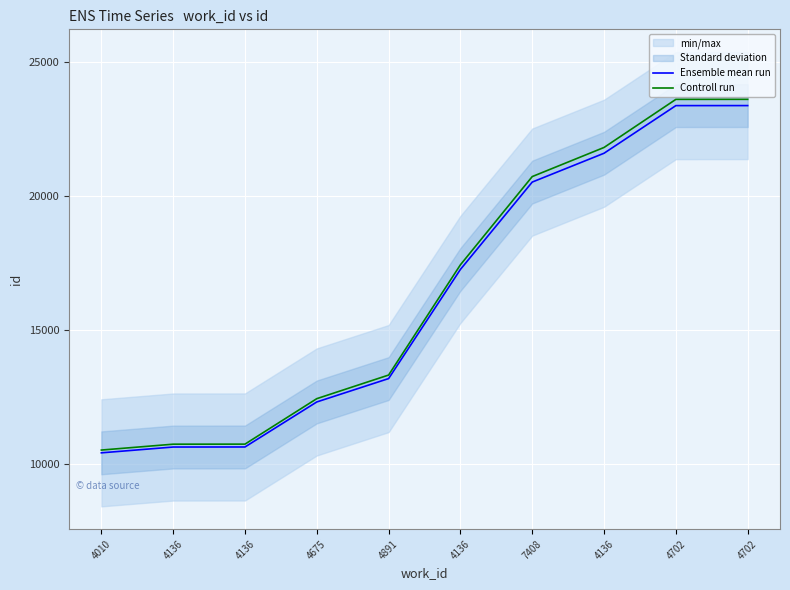

The value of Controll run at 4891 is 13311.8. True or false?

True